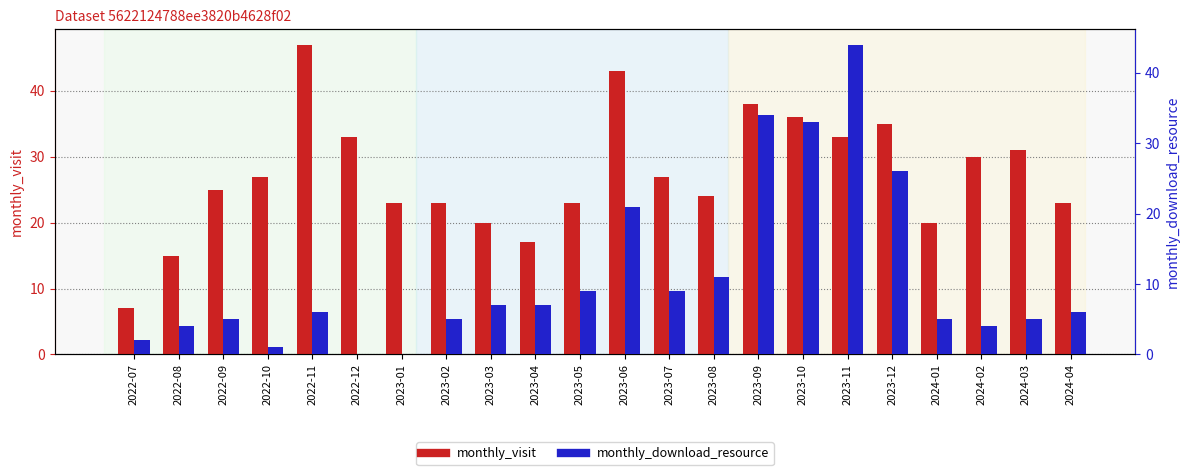

Which series has the largest range (max minus min)?

monthly_download_resource